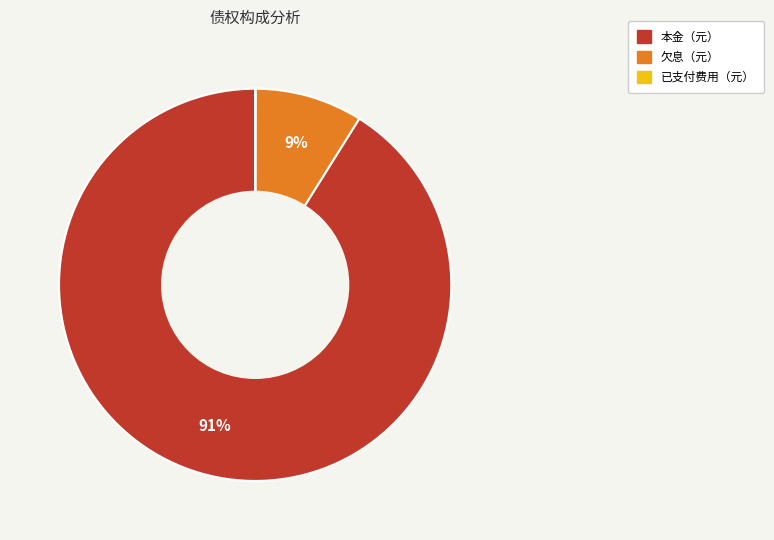

What is the majority slice?

本金（元）